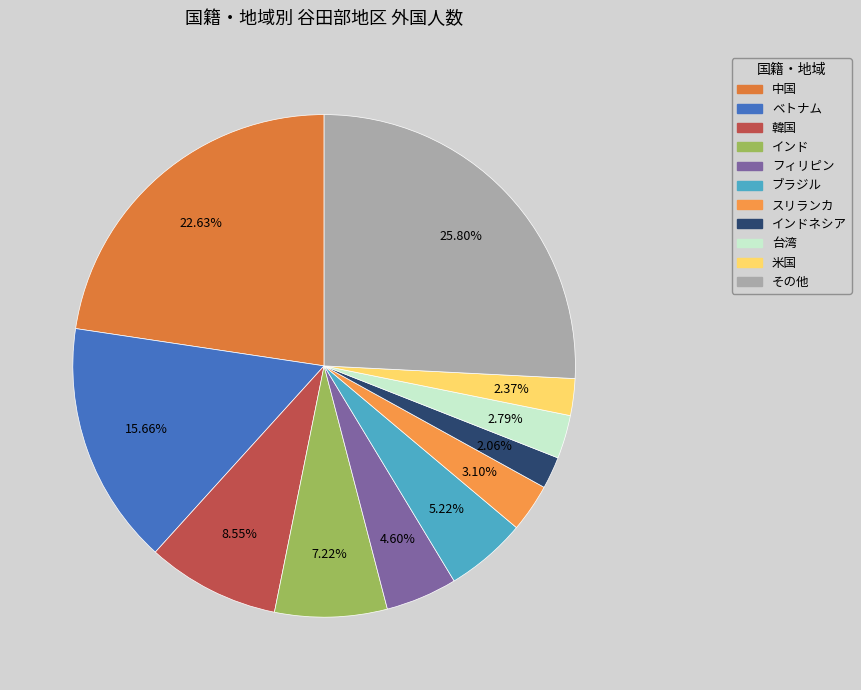

The インド slice represents 17% of the pie. True or false?

False